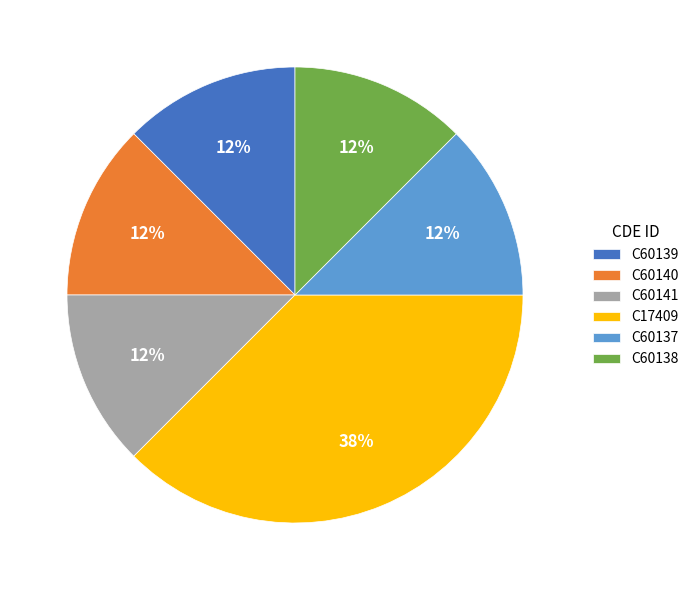

To the nearest percent, what is the average slice percentage?

17%